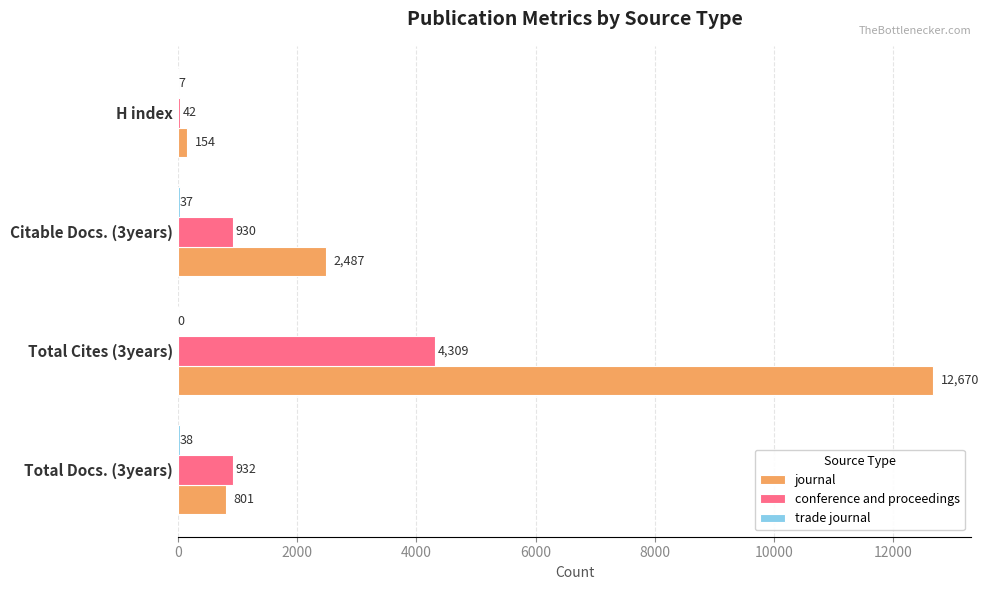

What is the average value of the journal series?

4028